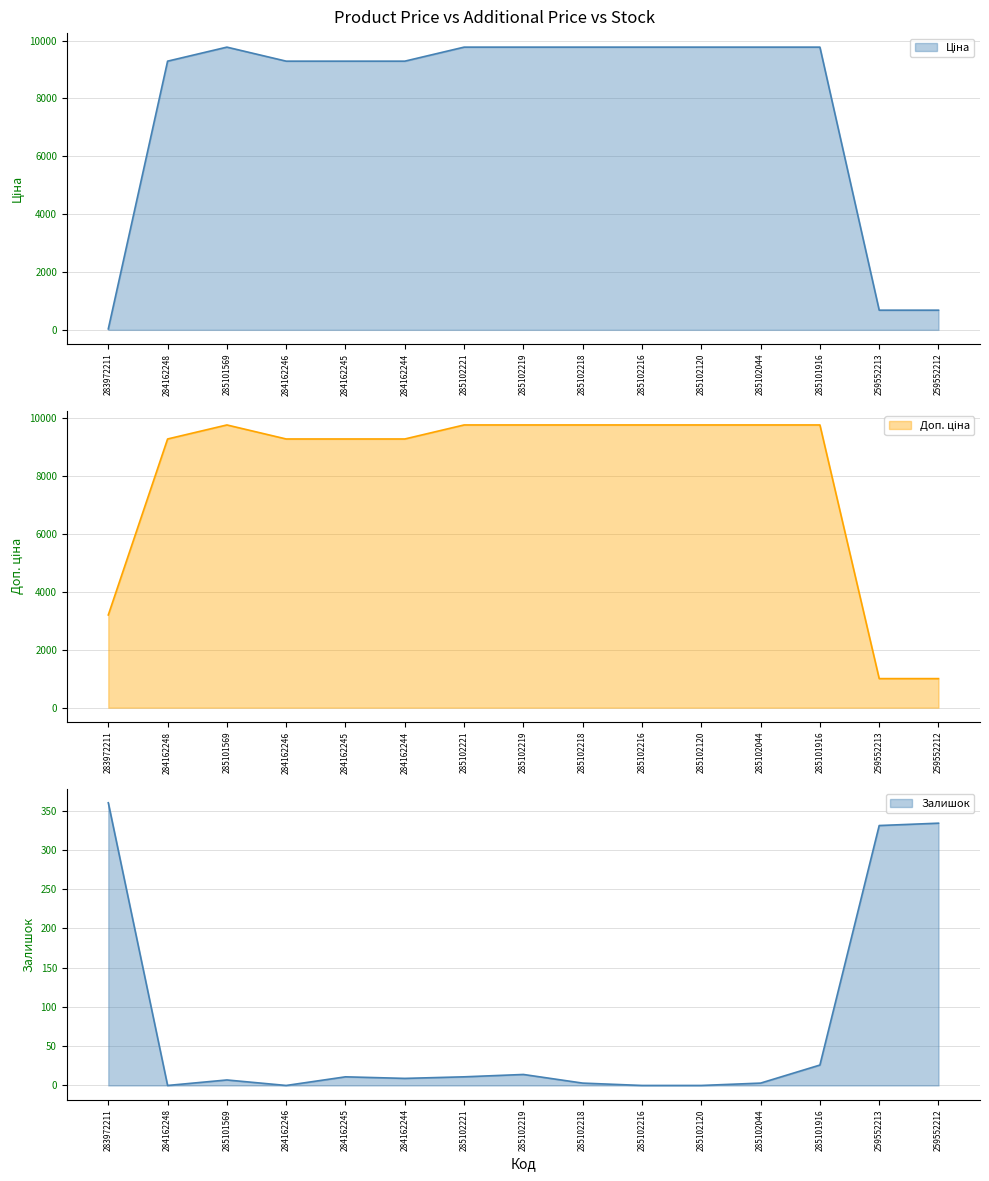

Which has a higher value, 284162246 or 284162248?

284162246